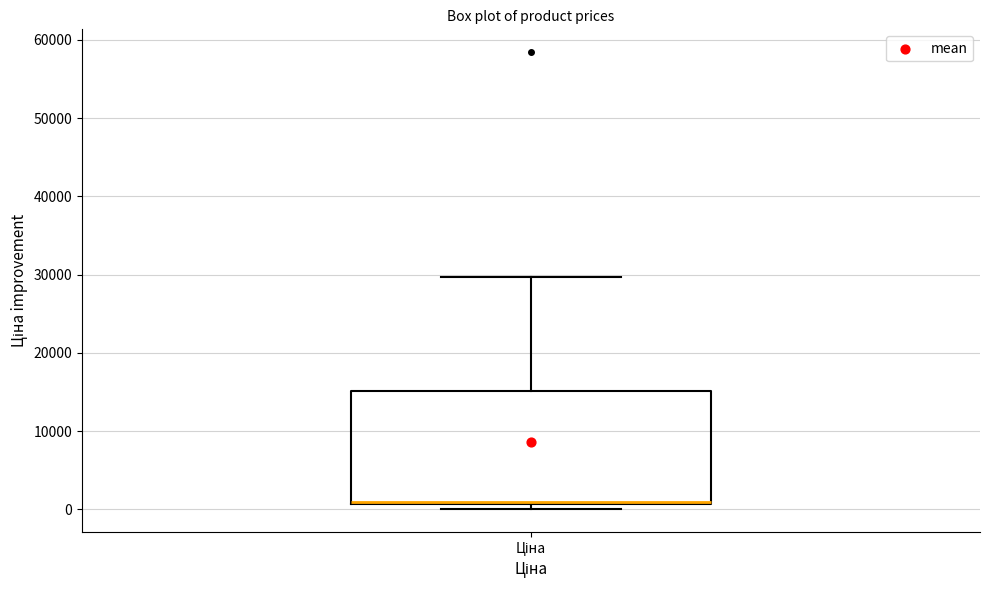

Where does the upper whisker of the box for Ціна end on the y-axis? The values are not printed on the chart, so give them approximately, as read against the axis.

30000